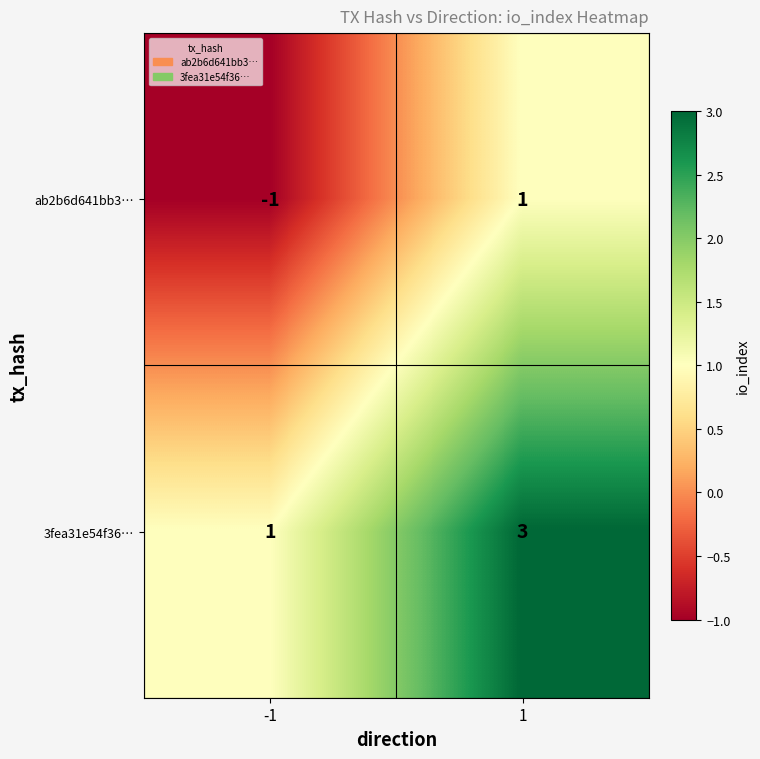

What is the maximum value shown in the chart?

3